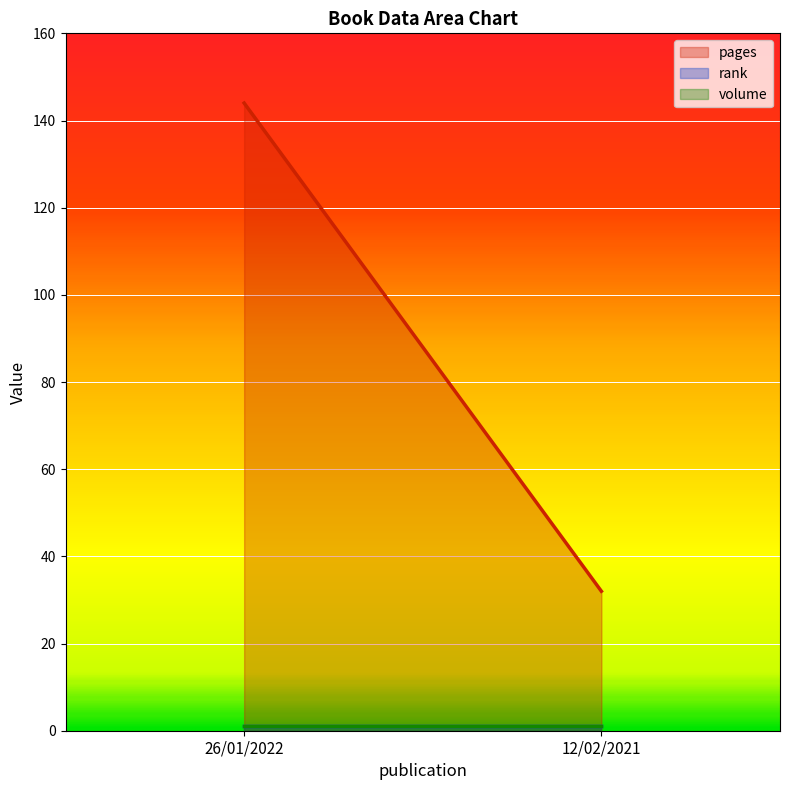

What are all the series names shown in the legend?

pages, rank, volume